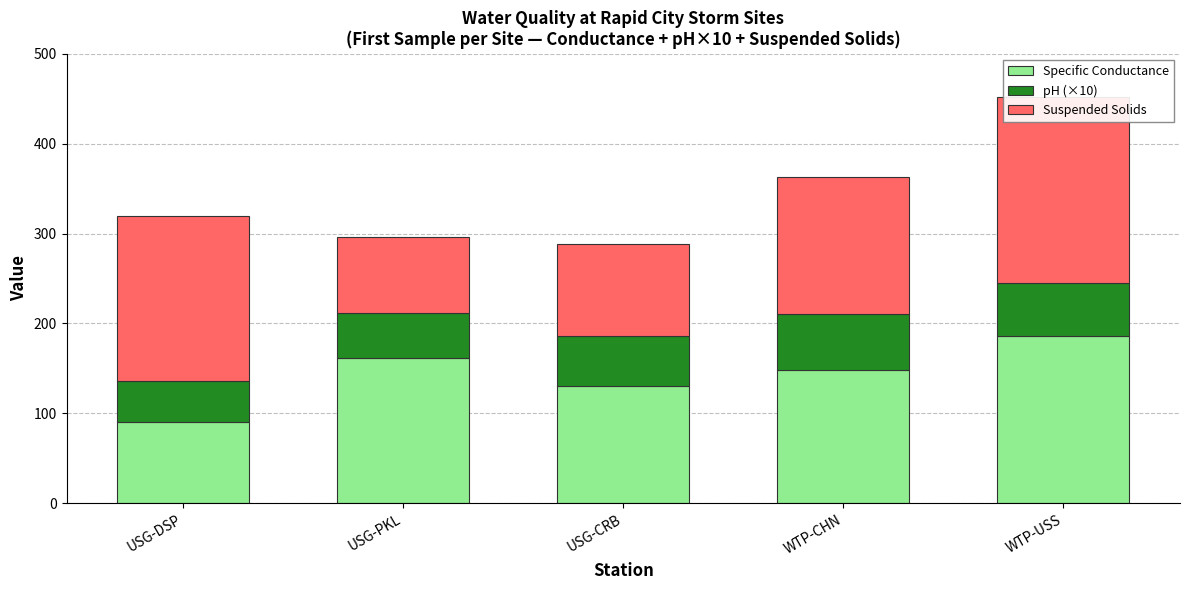

How many data points in Specific Conductance are above 148?

2